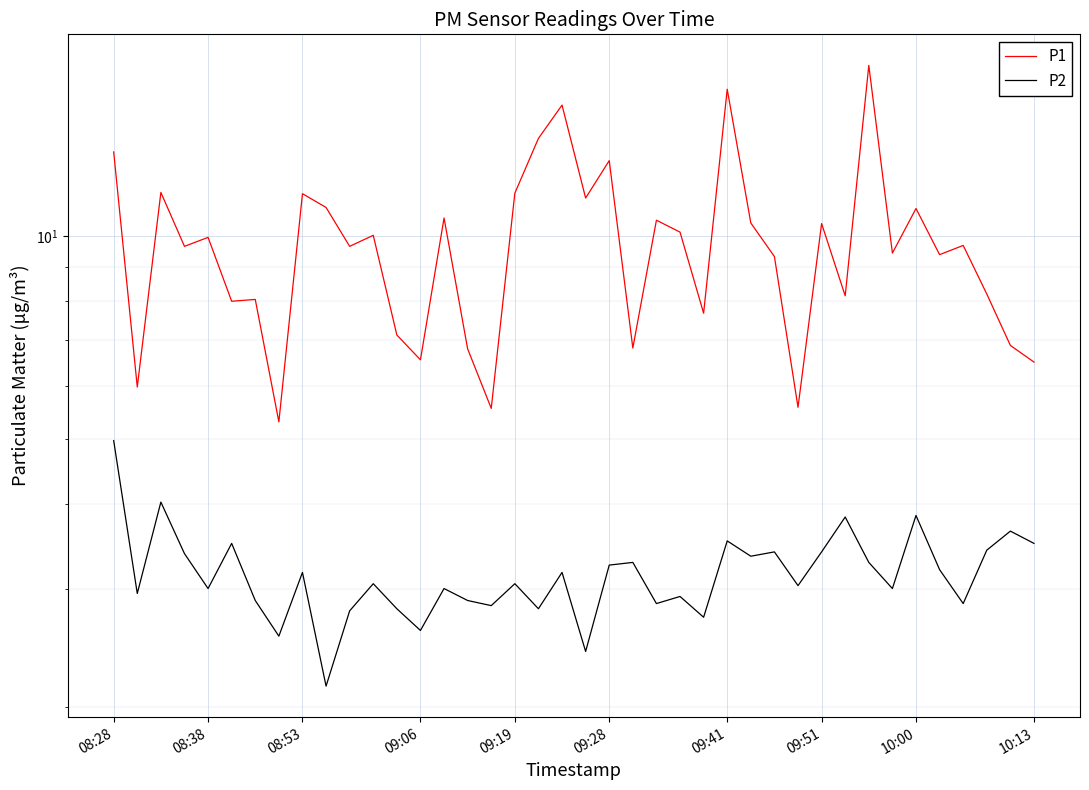

Which series has the largest range (max minus min)?

P1